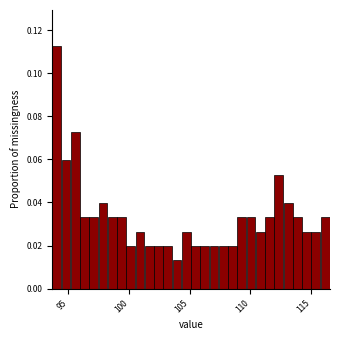

Around what value on the x-axis is the tallest bar? Give the approximate position of its centre, as read against the axis.

94.0